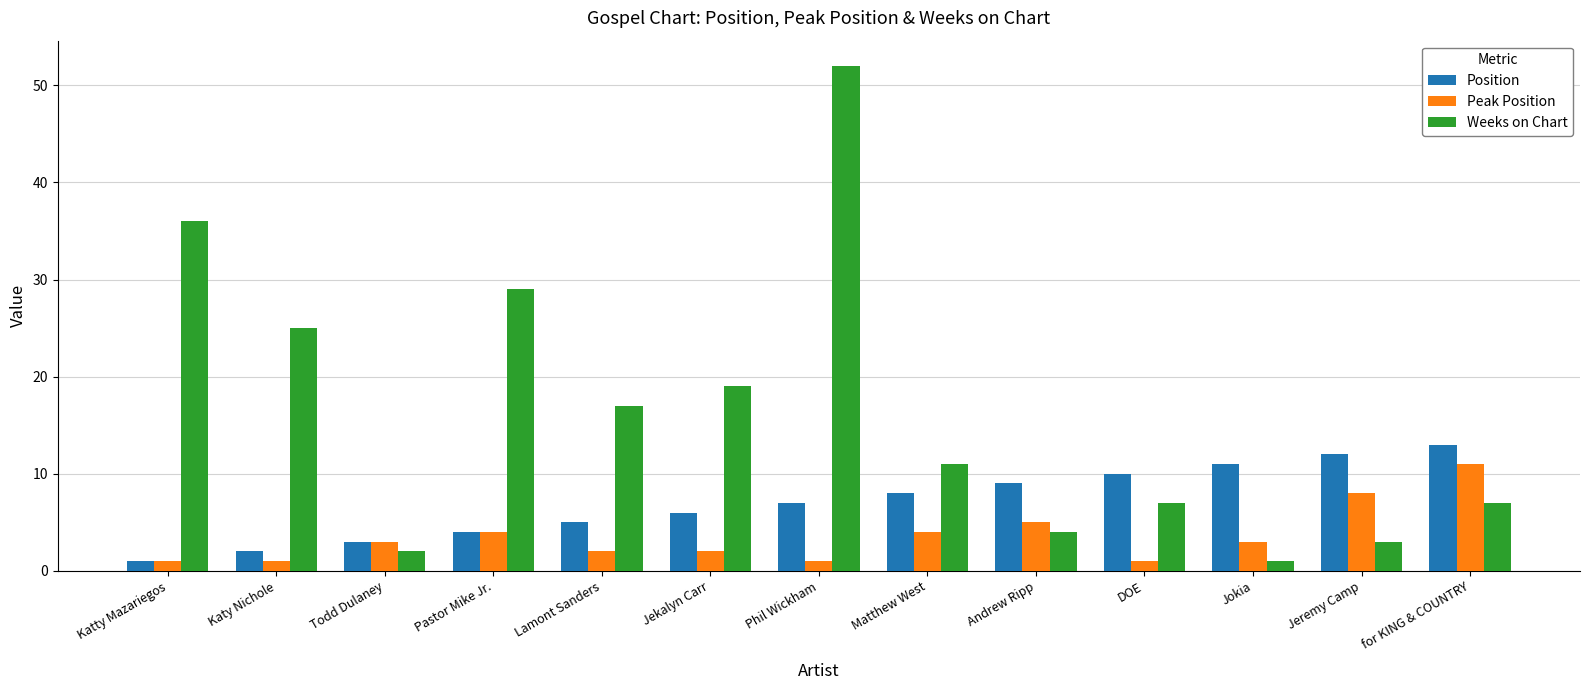

What is the greatest value displayed?

52